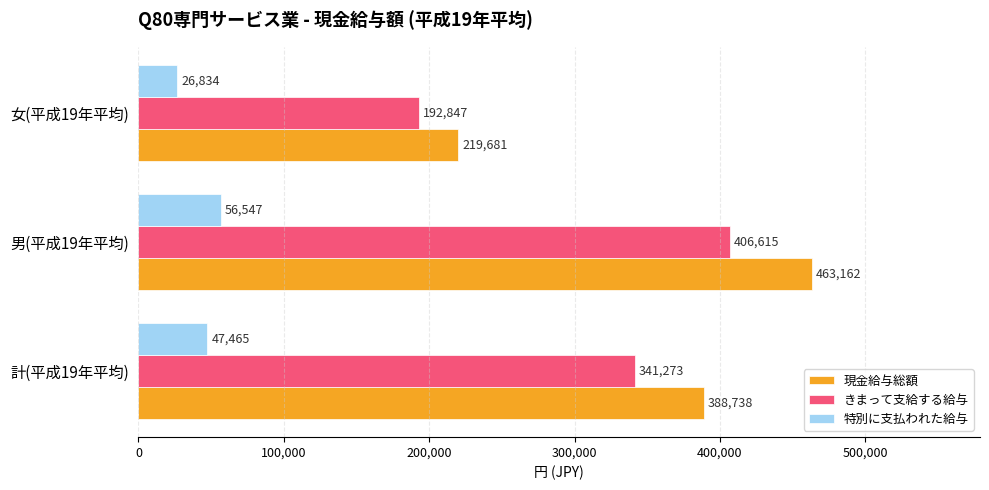

Which label corresponds to the smallest value in the chart?

女(平成19年平均)